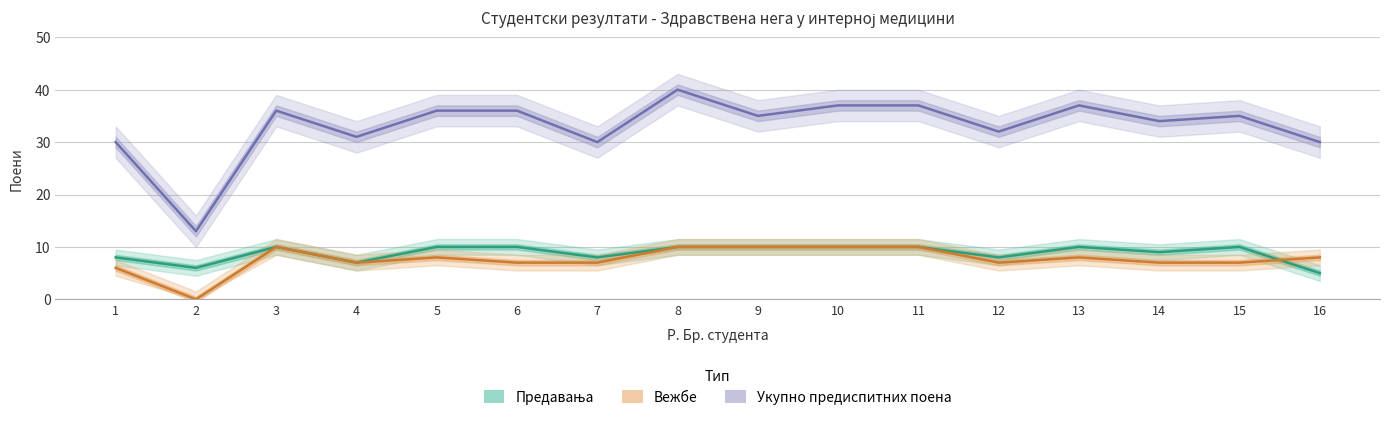

At which category does the chart reach its minimum across all series?

2